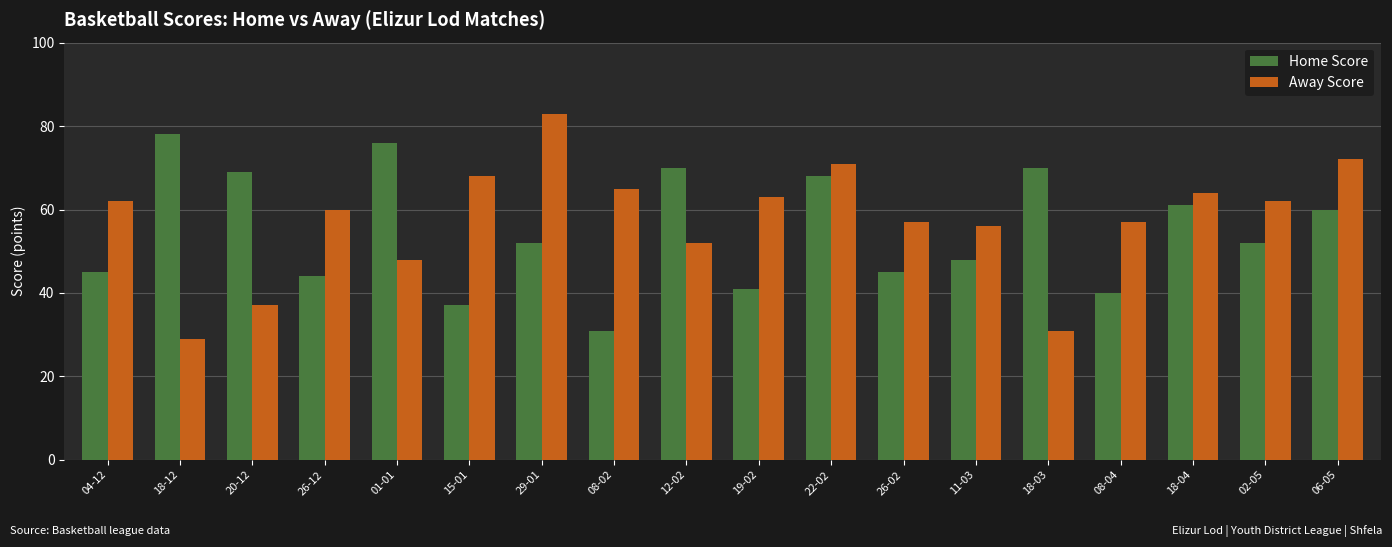

What is the label of the 10th bar from the right?

12-02